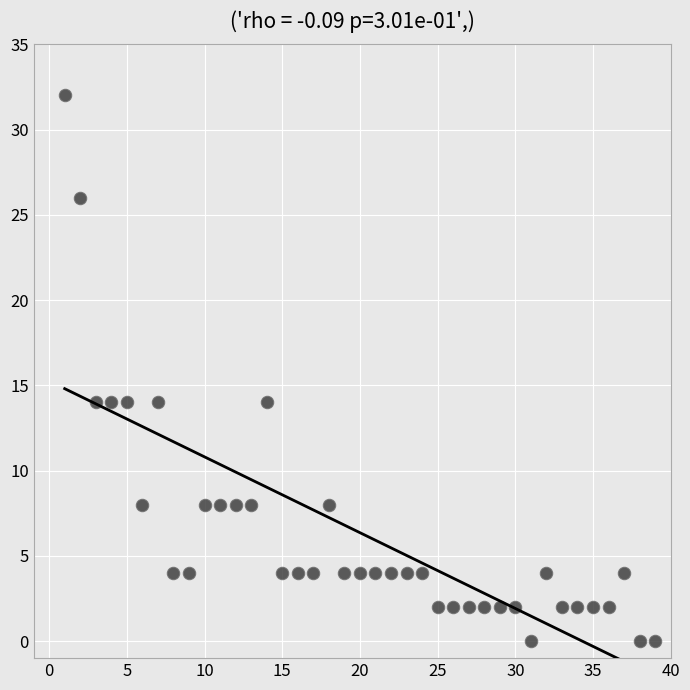

What is the range of Y values (max minus min)?

32